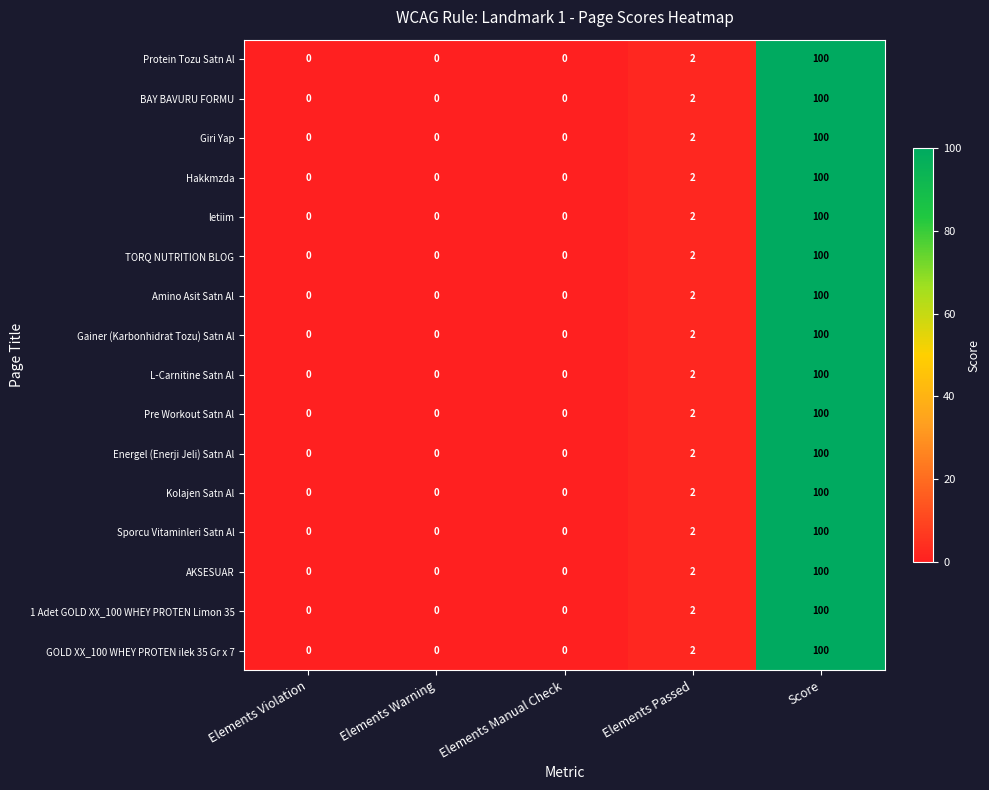

Which label corresponds to the largest value in the chart?

Score